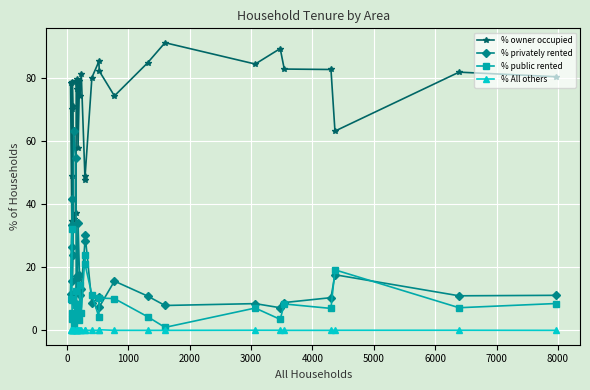

How many categories are shown in the chart?

30